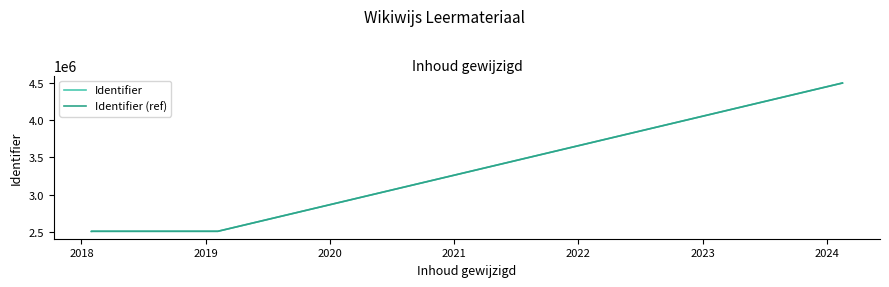

What is the approximate value of Identifier at 2018?

2511710.0